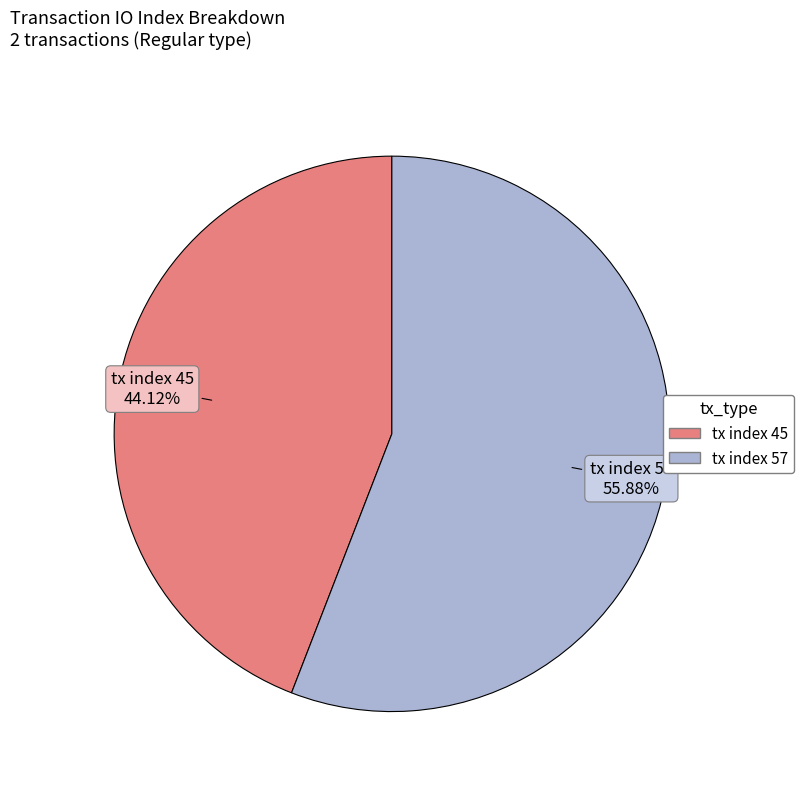

To the nearest percent, what is the difference between the tx index 45 and tx index 57 slice percentages?

12%